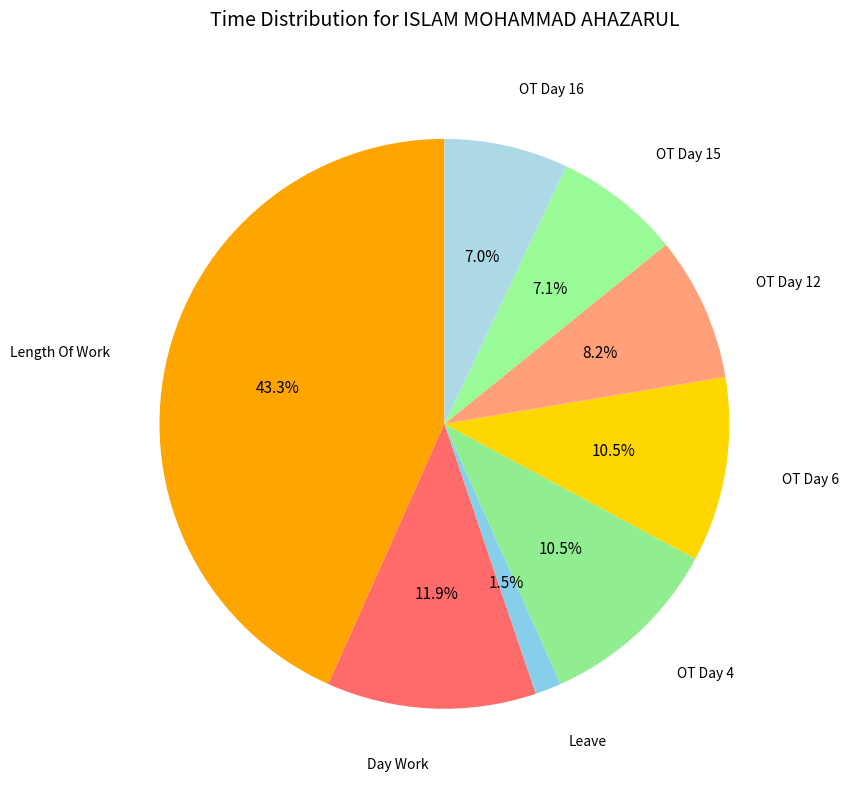

Which slice is the smallest?

Leave